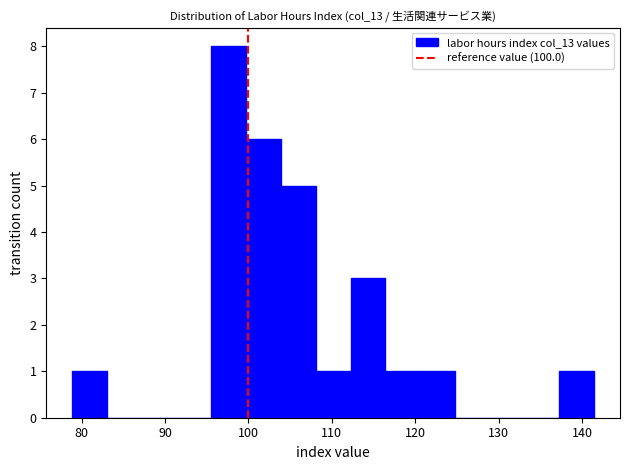

What is the height of the bar covering 108 to 112 on the x-axis? Neither the bar edges nor the heights are printed on the chart, so give them approximately, as read against the axes.

1